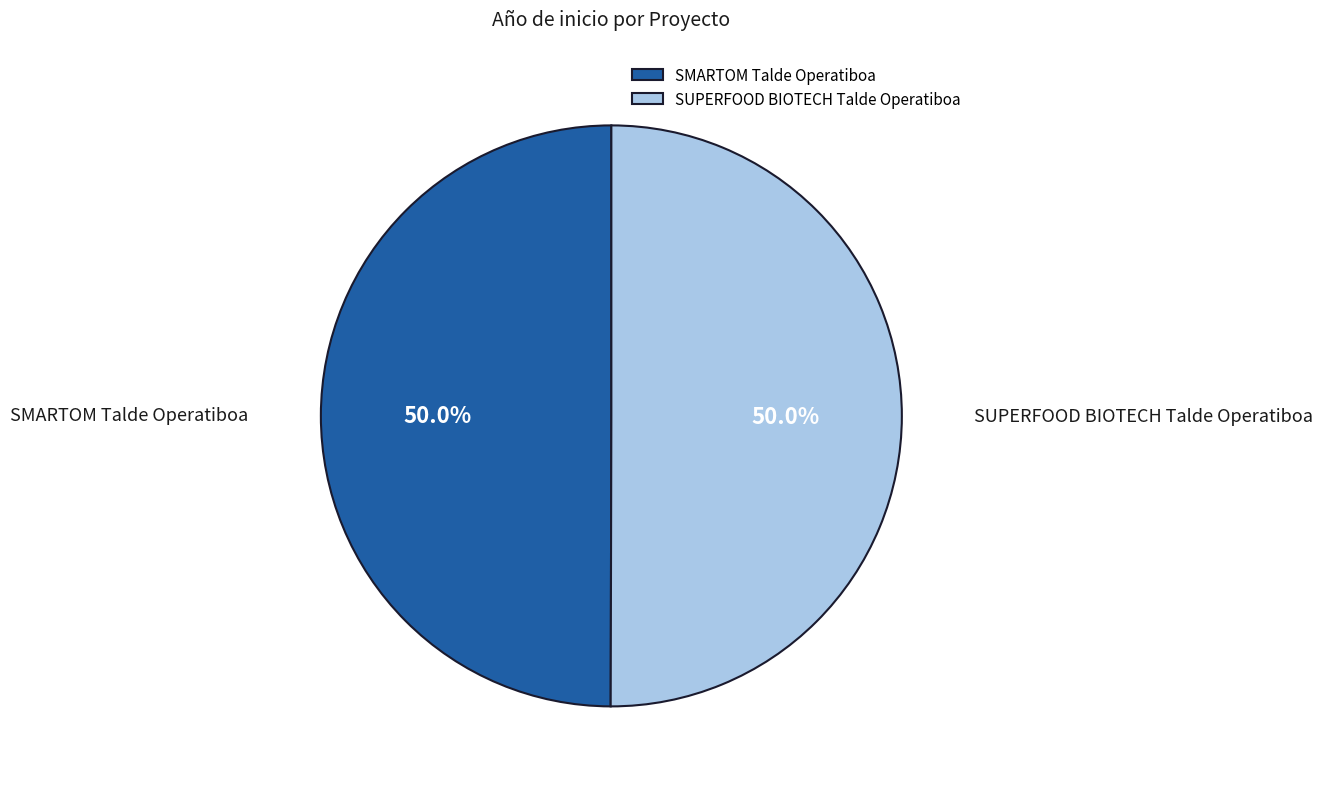

What is the ratio of the value at SMARTOM Talde Operatiboa to the value at SUPERFOOD BIOTECH Talde Operatiboa?

1.0